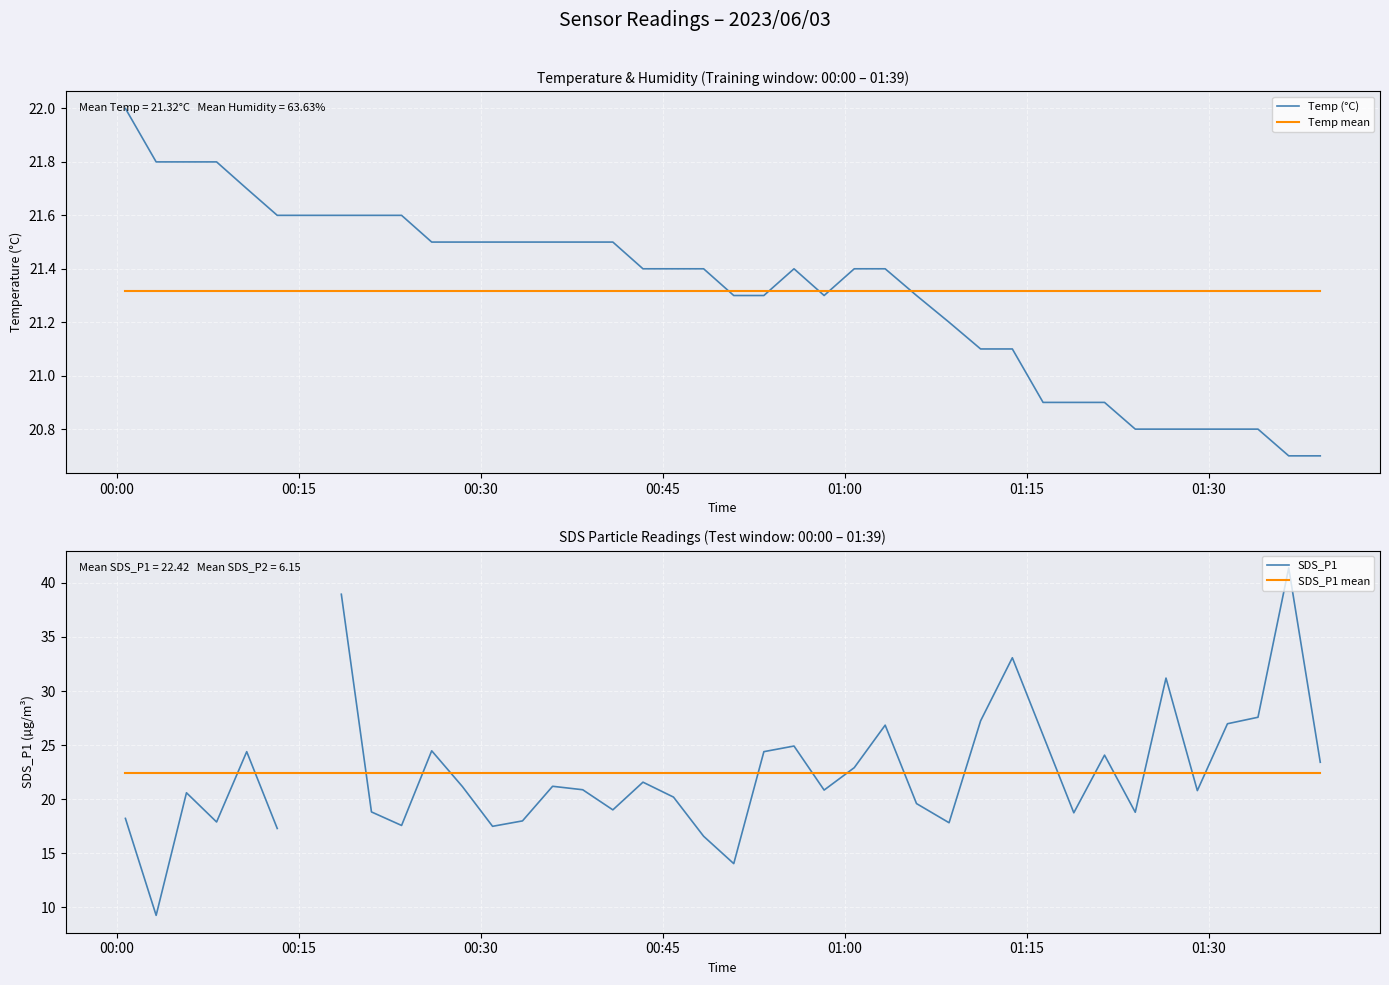

What is the maximum value for SDS_P1?

41.4